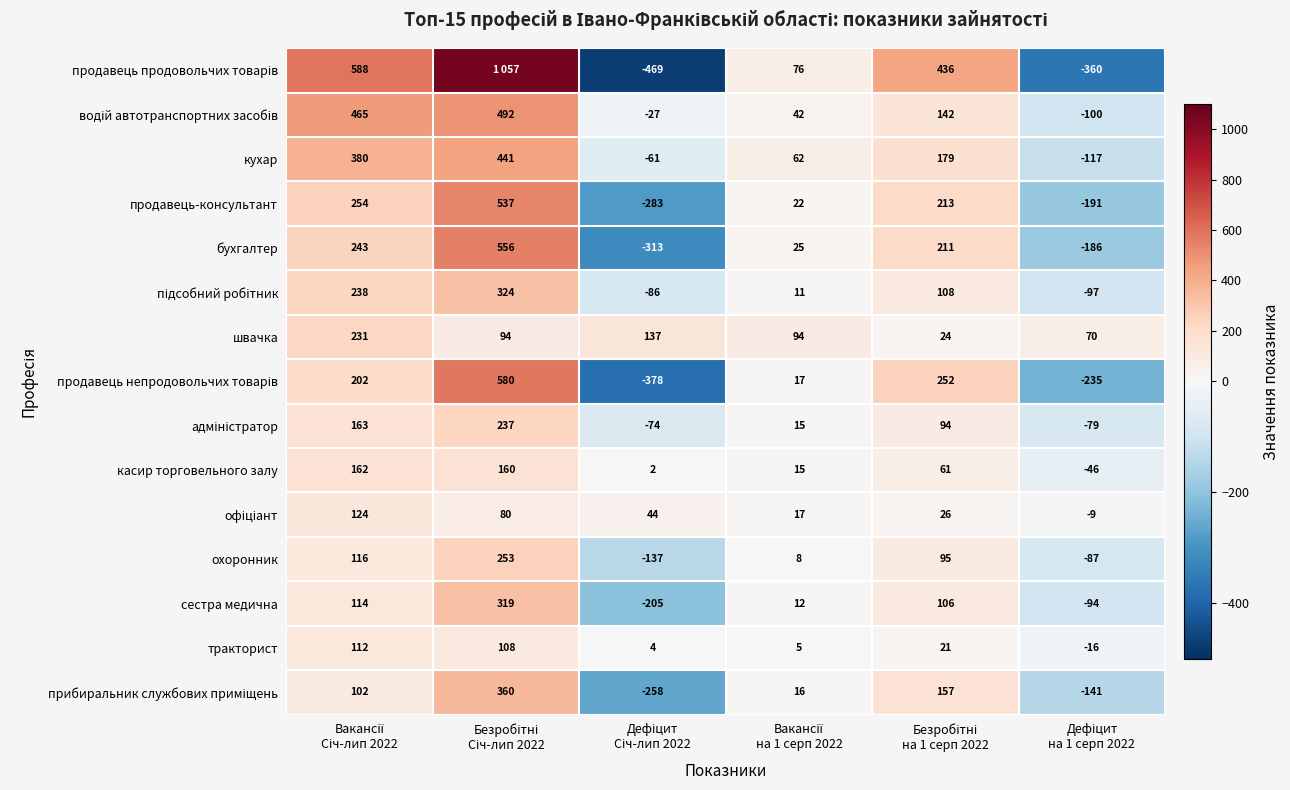

How many data points in касир торговельного залу are less than 61?

3